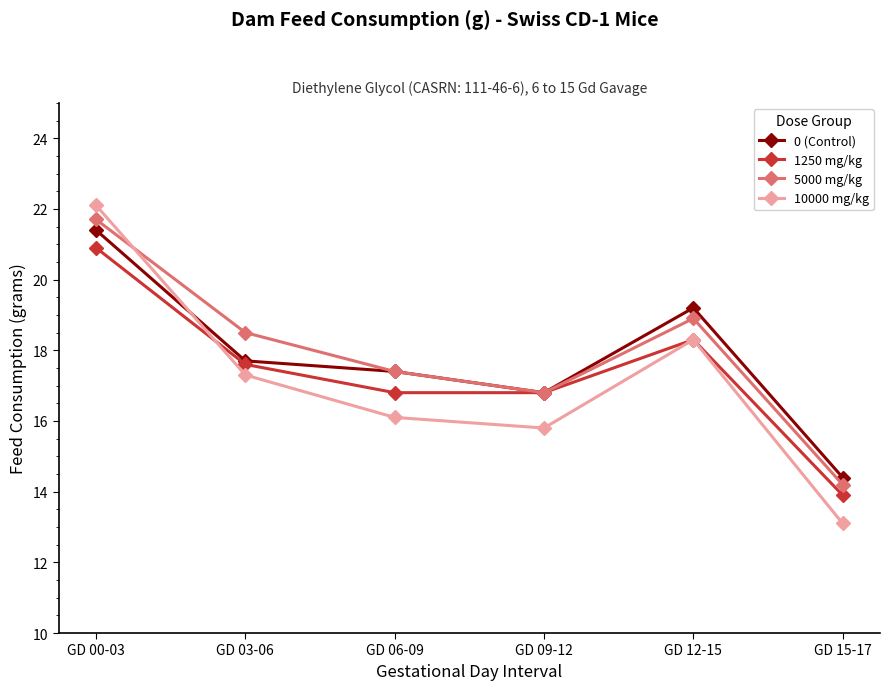

List the labels in order of 0 (Control) value, smallest first.

GD 15-17, GD 09-12, GD 06-09, GD 03-06, GD 12-15, GD 00-03